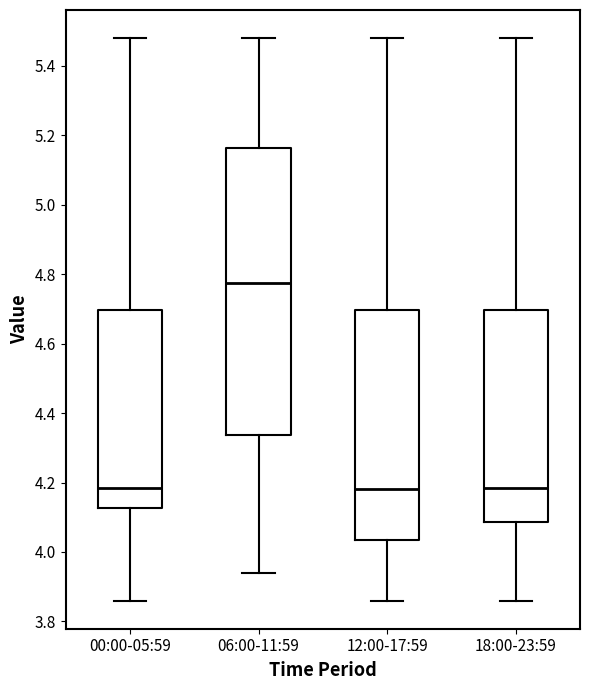

Reading left to right, transcribe this box plot: for each box, give where its median line is, the range the box spans, and where its two whiskers end, as read against the y-axis. The values are not printed on the chart, so give them approximately, as read against the axis.

00:00-05:59: median 4.18, box 4.12 to 4.70, whiskers 3.86 to 5.48
06:00-11:59: median 4.78, box 4.34 to 5.16, whiskers 3.94 to 5.48
12:00-17:59: median 4.18, box 4.04 to 4.70, whiskers 3.86 to 5.48
18:00-23:59: median 4.18, box 4.08 to 4.70, whiskers 3.86 to 5.48